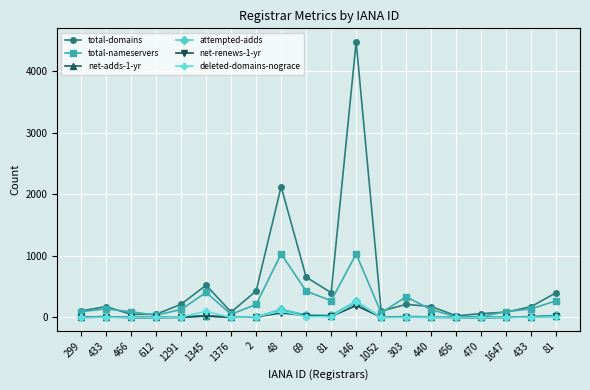

At which label does total-nameservers reach its peak?

48